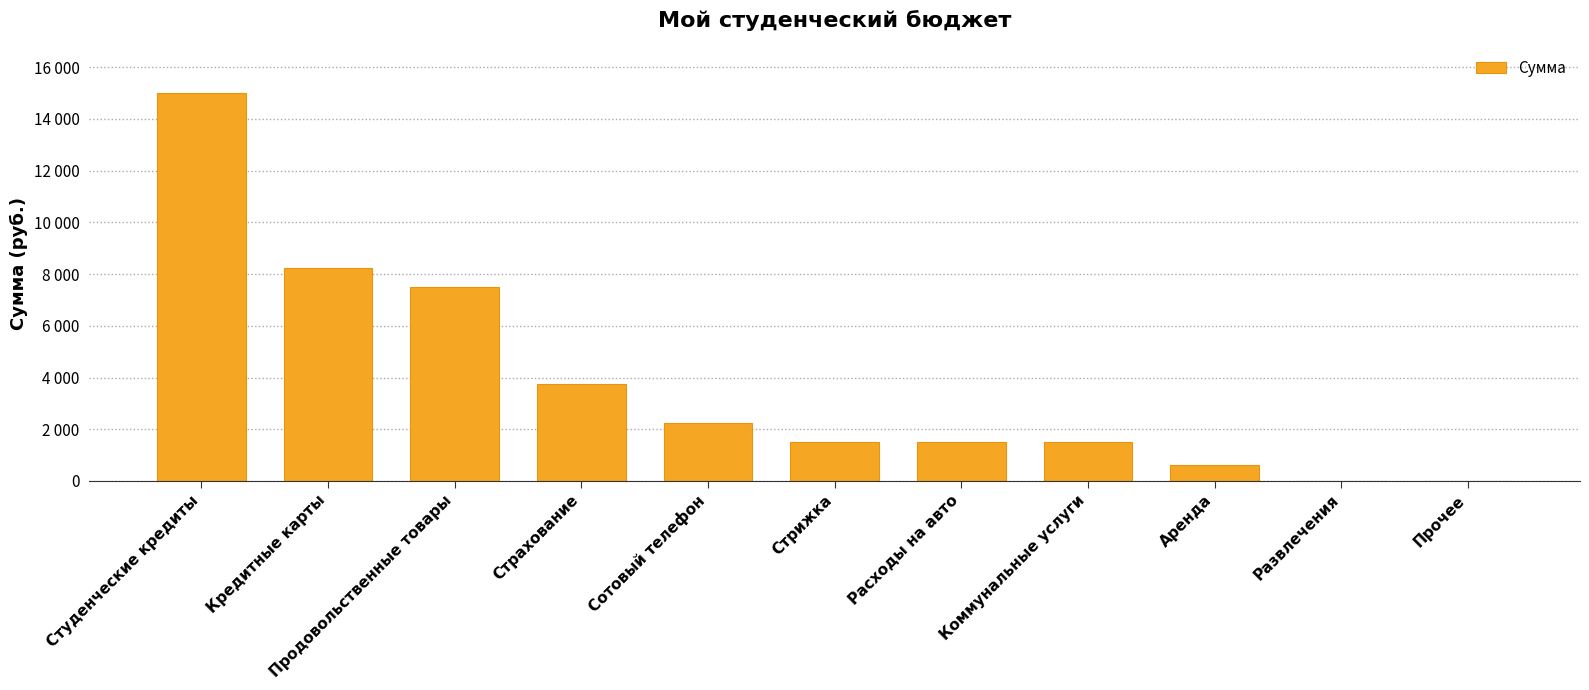

List the labels in order of value, smallest first.

Развлечения, Прочее, Аренда, Стрижка, Расходы на авто, Коммунальные услуги, Сотовый телефон, Страхование, Продовольственные товары, Кредитные карты, Студенческие кредиты